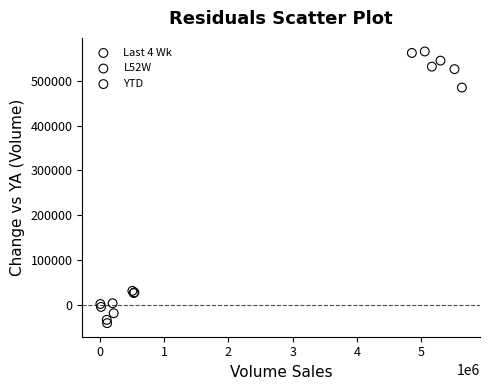

Which series has the widest spread of Y values?

YTD